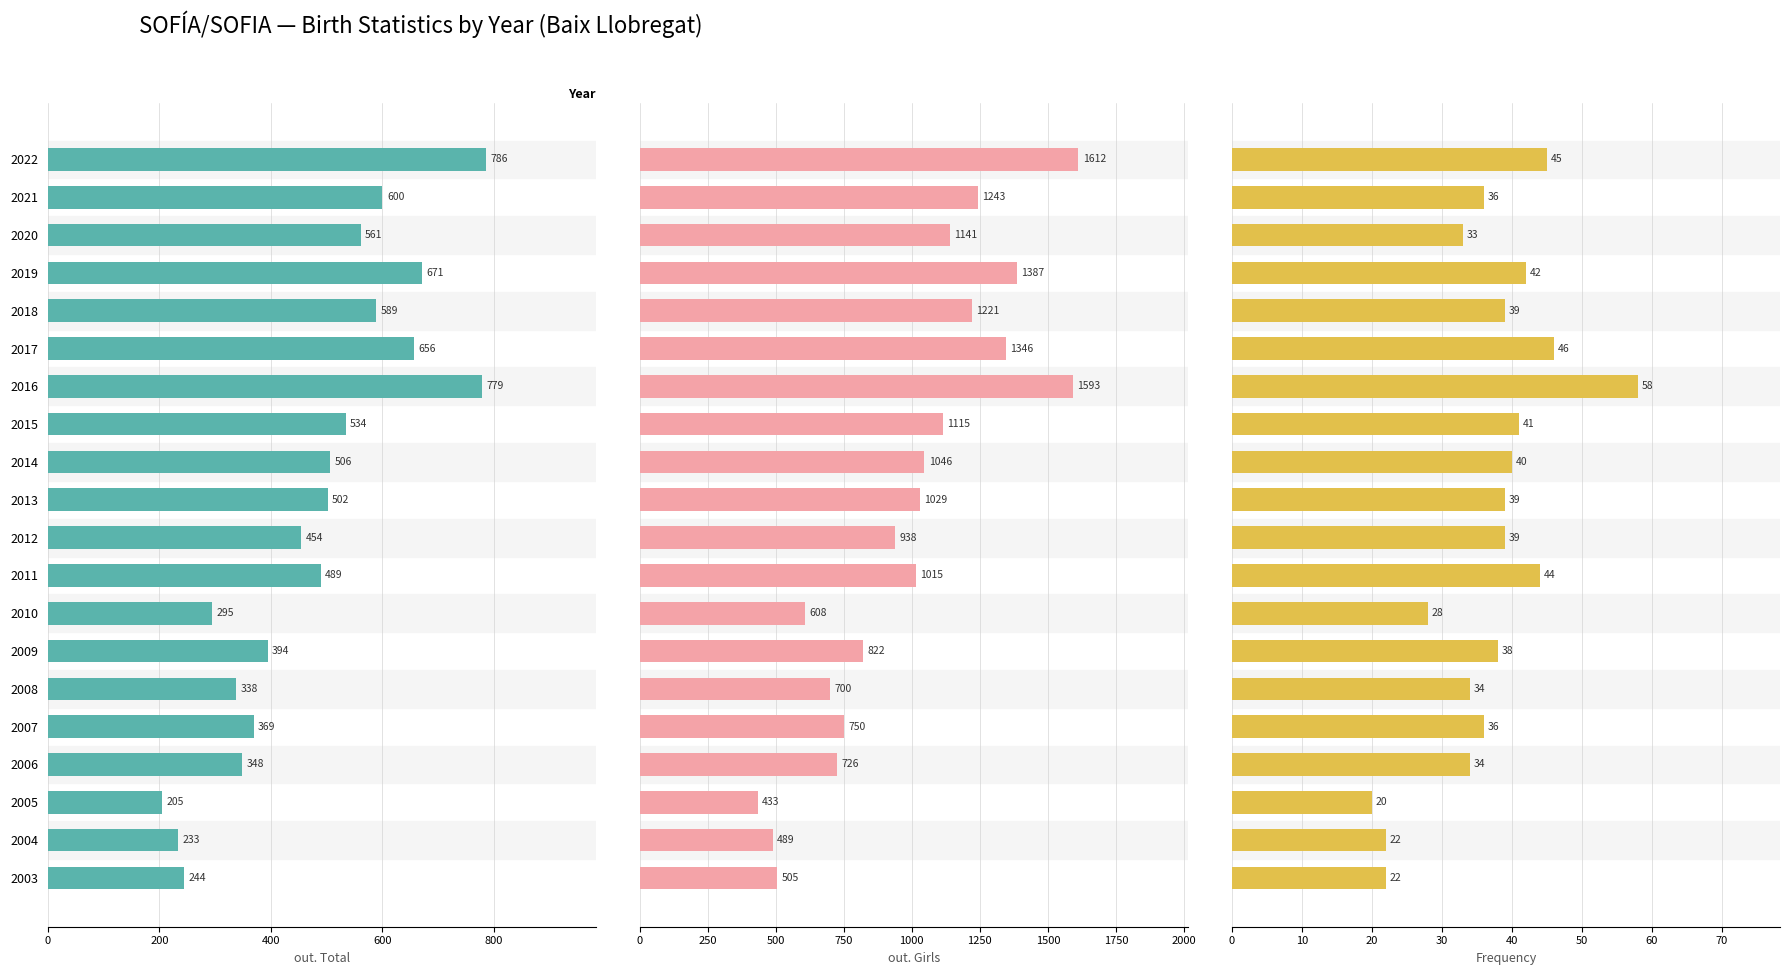

Are the bars horizontal?

Yes